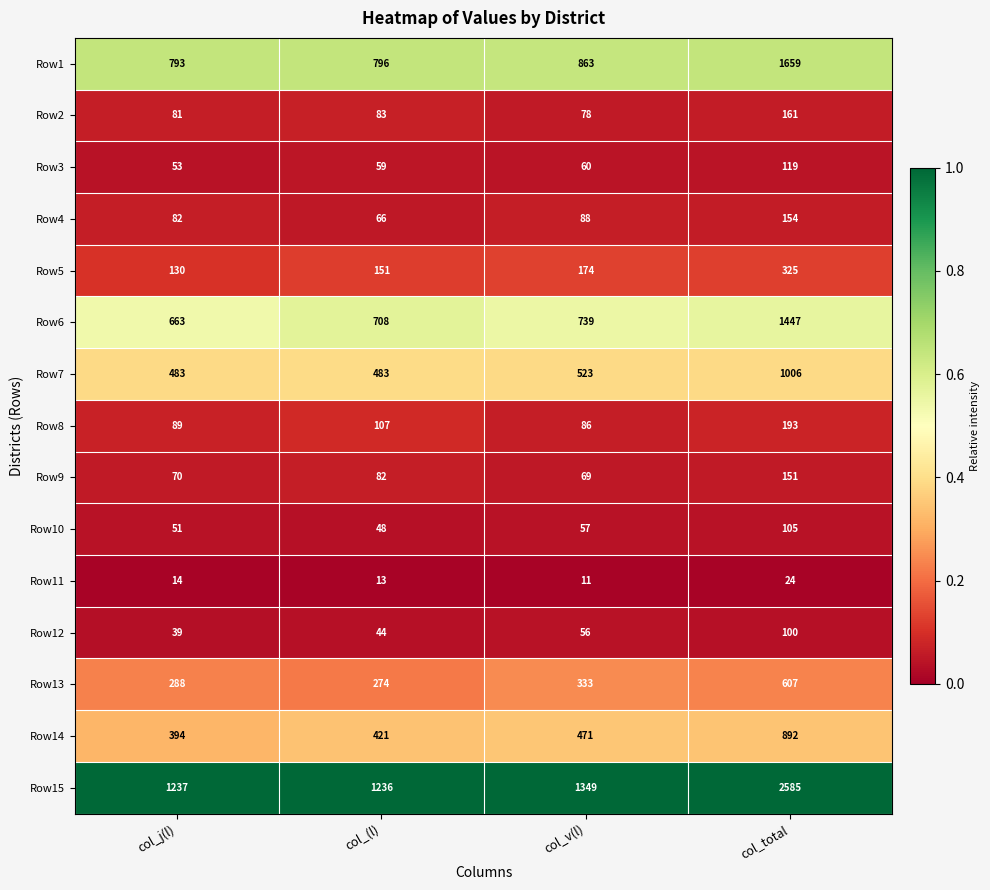

What value does the Row7 series have at col_(l)?

483